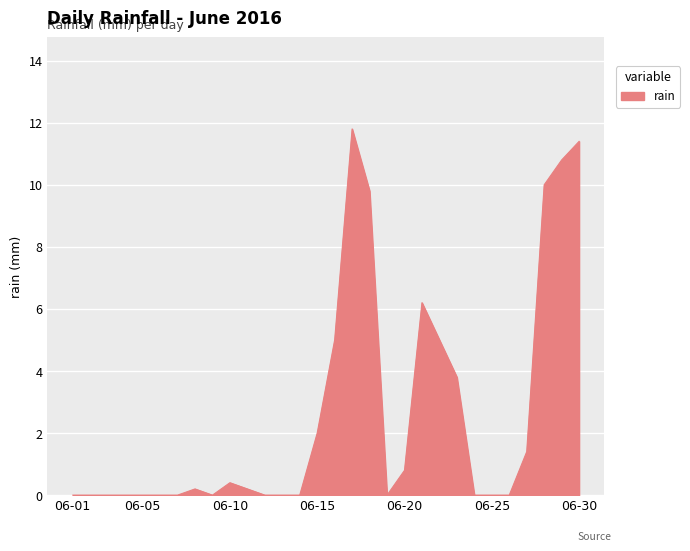

True or false: there are more than 0 points higher than both neighbors.

True